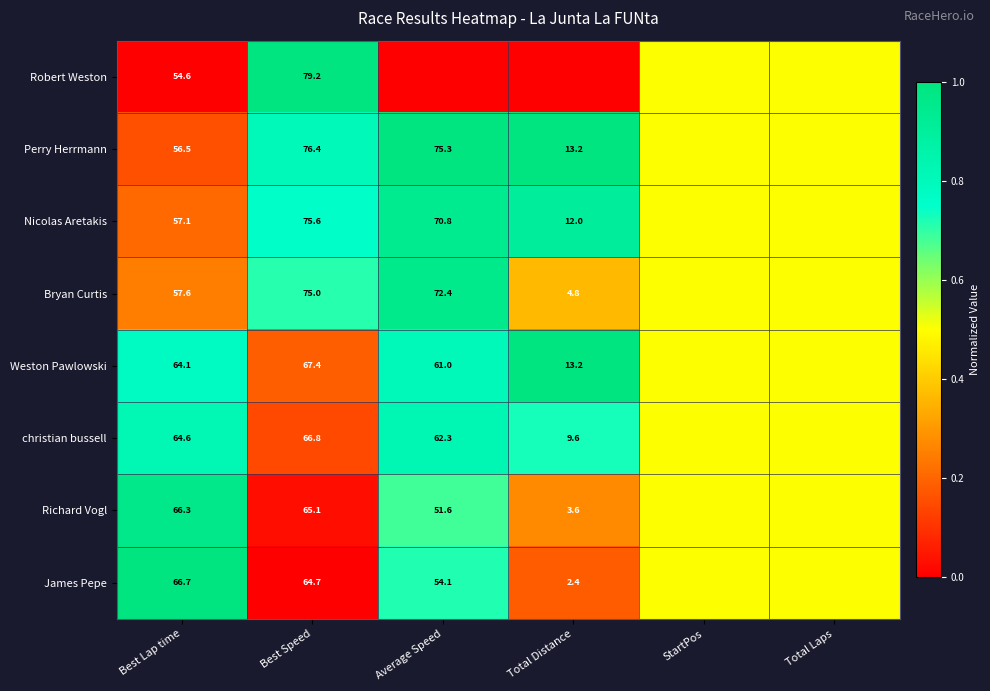

True or false: Perry Herrmann has a value of 4.5 at Total Distance.

False